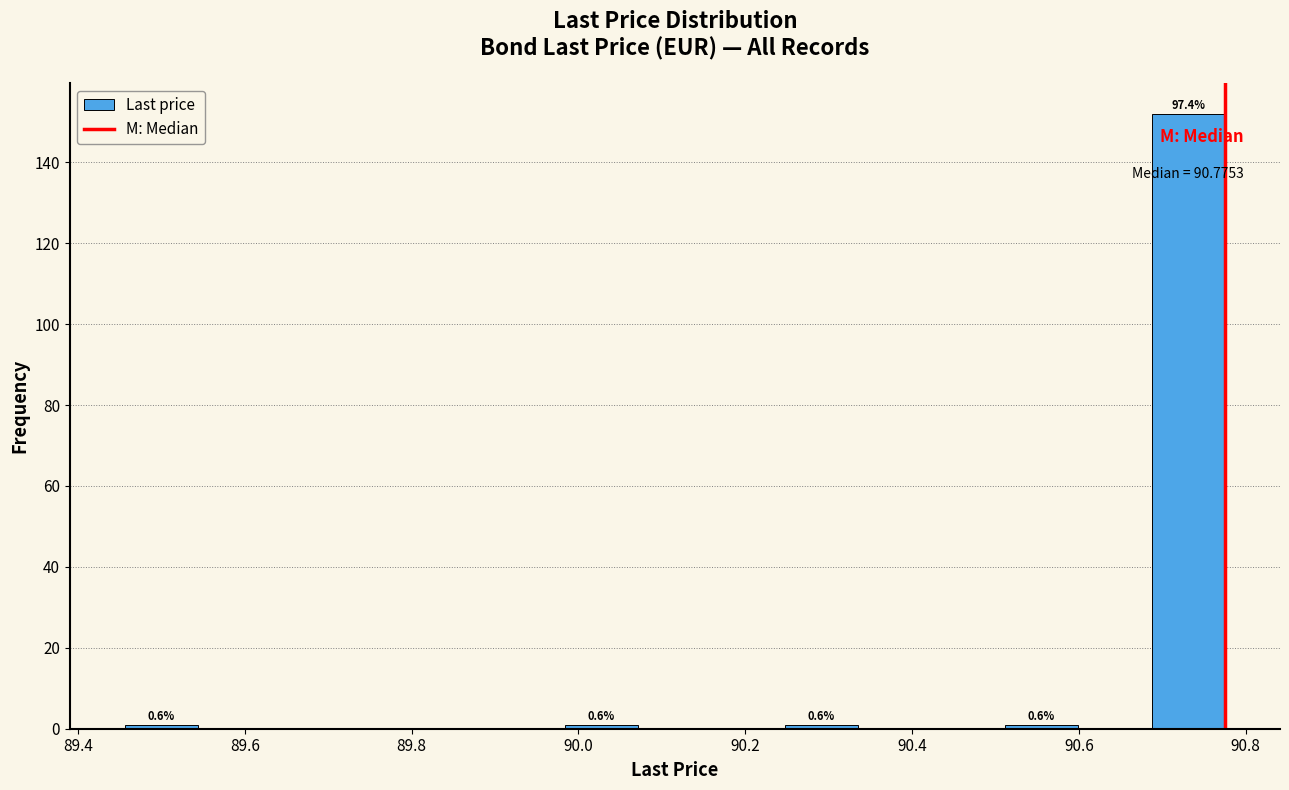

Which range on the x-axis has the tallest bar?

90.68 to 90.78